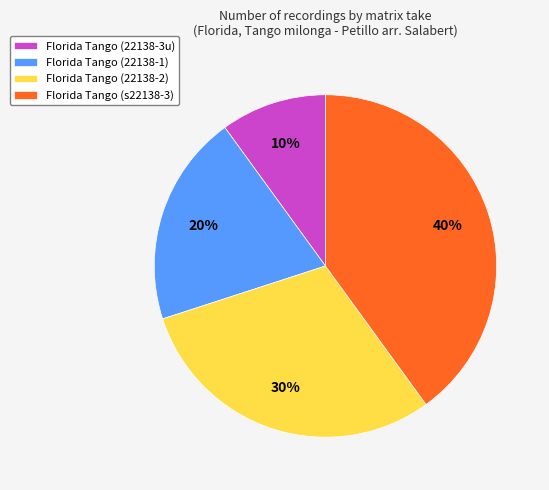

To the nearest percent, what portion does Florida Tango (s22138-3) represent?

40%